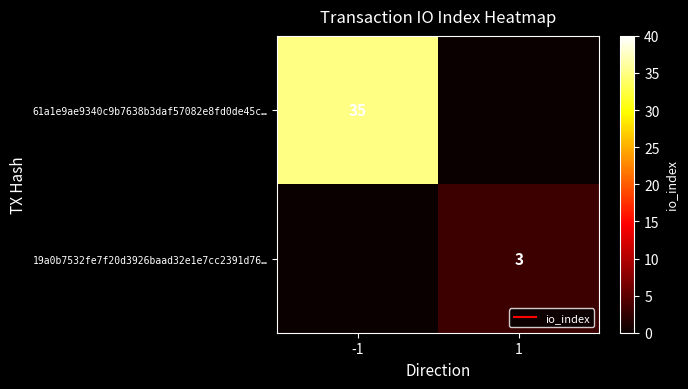

Which series has the largest total across all categories?

61a1e9ae9340c9b7638b3daf57082e8fd0de45c…